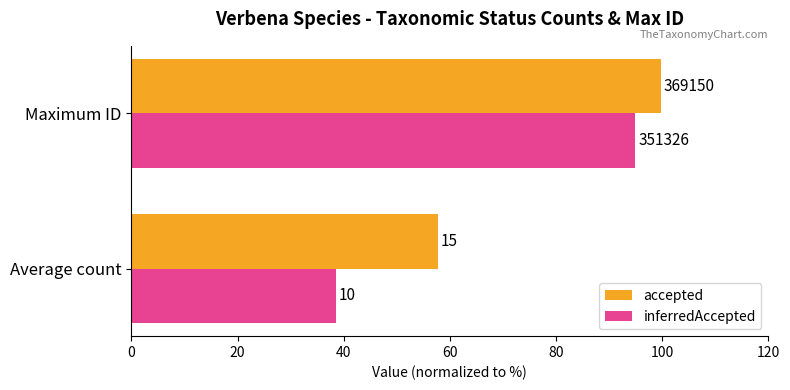

What are all the series names shown in the legend?

accepted, inferredAccepted